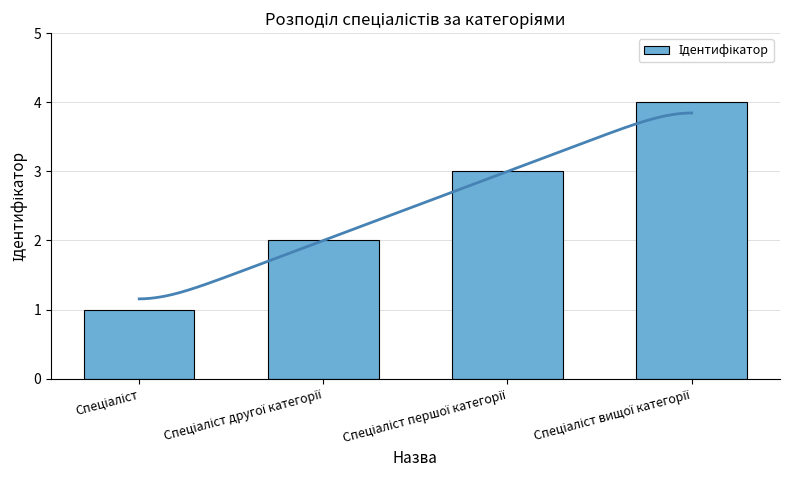

Which label corresponds to the largest value in the chart?

Спеціаліст вищої категорії